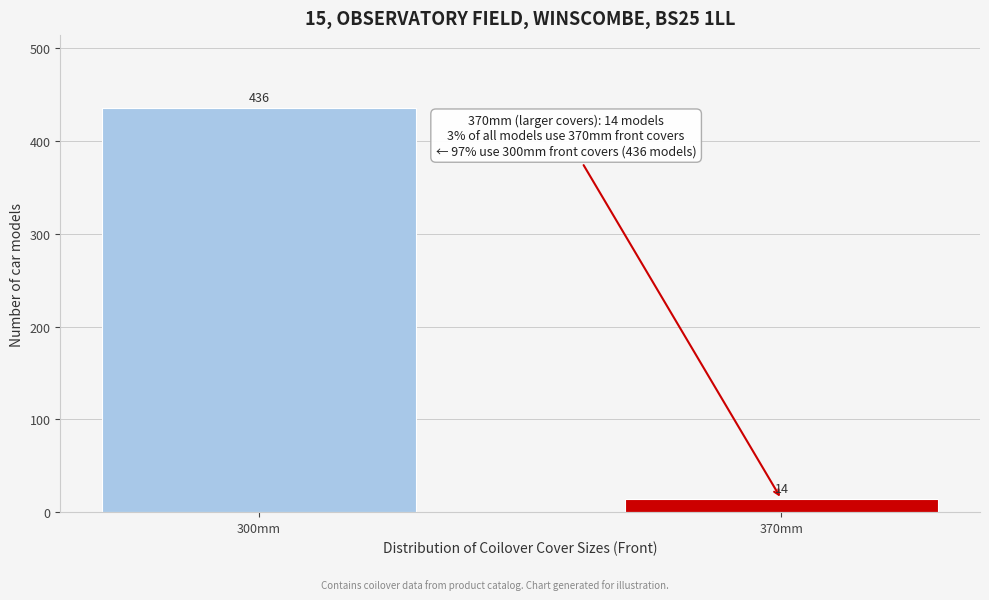

Reading left to right, list all the values displayed in this chart.

436	14